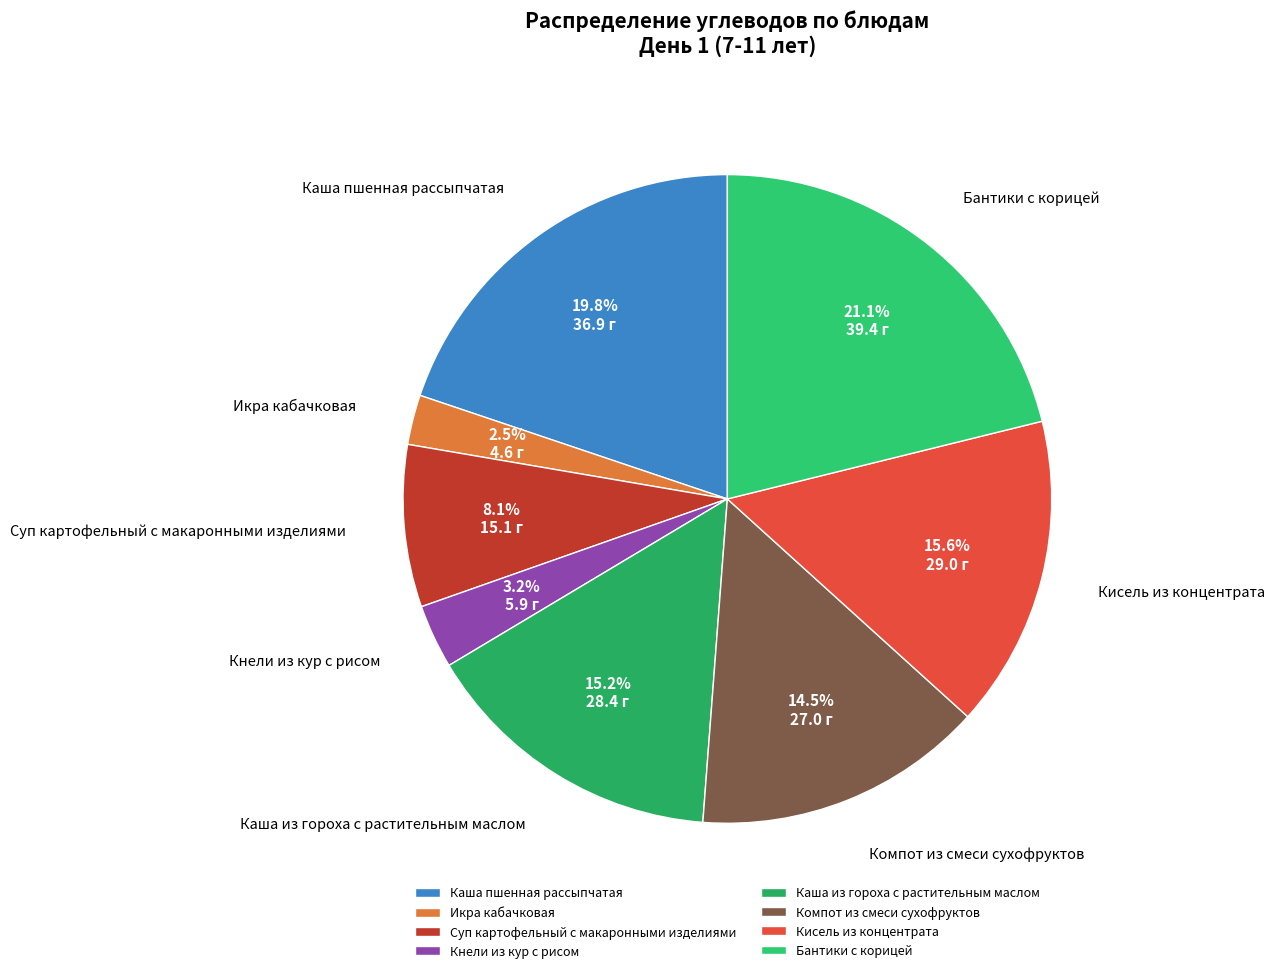

Combined, what portion of the pie is Суп картофельный с макаронными изделиями and Кнели из кур с рисом?

11.3%